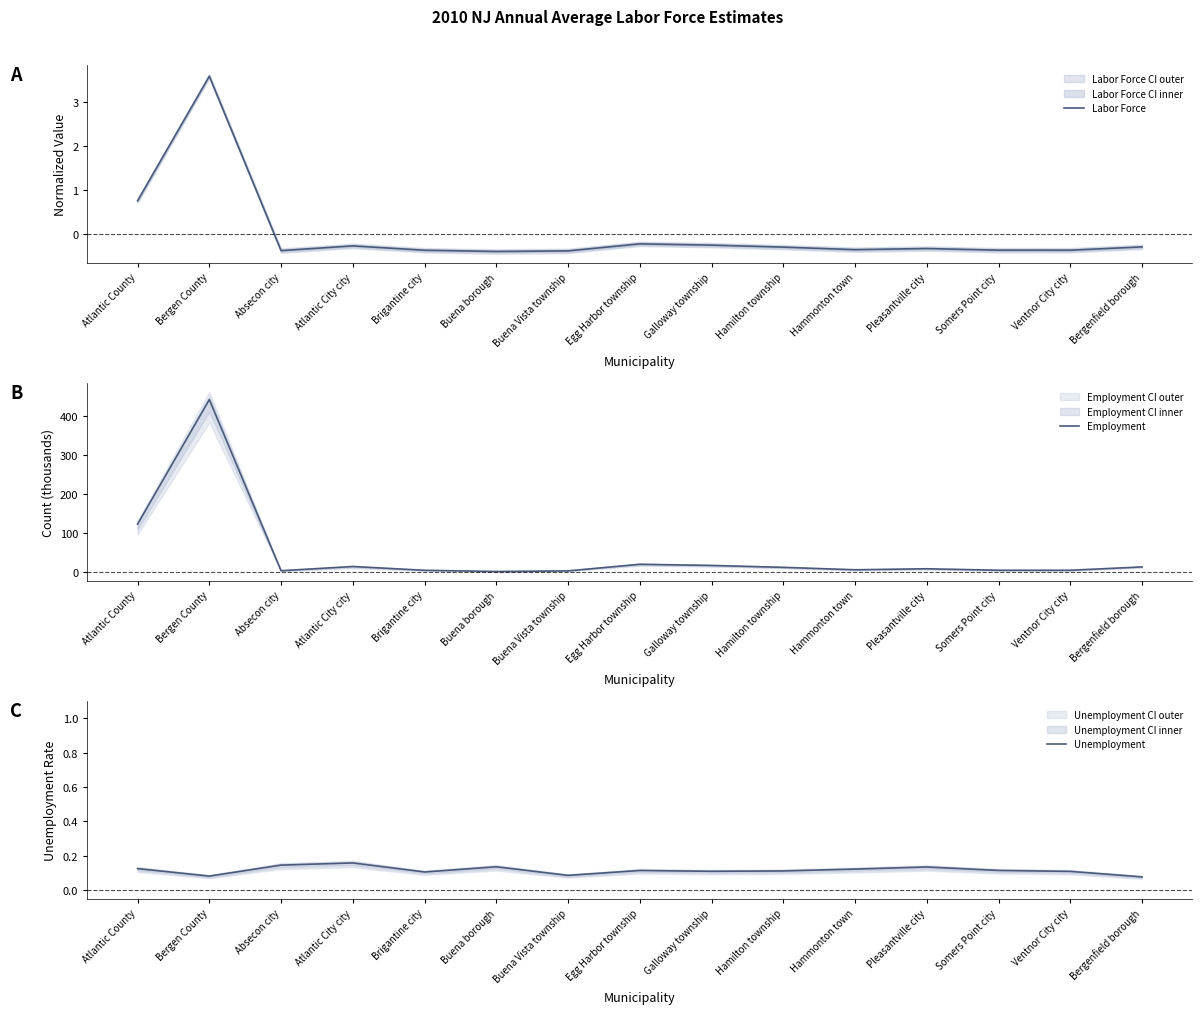

How many data points in Labor Force are less than 0?

13